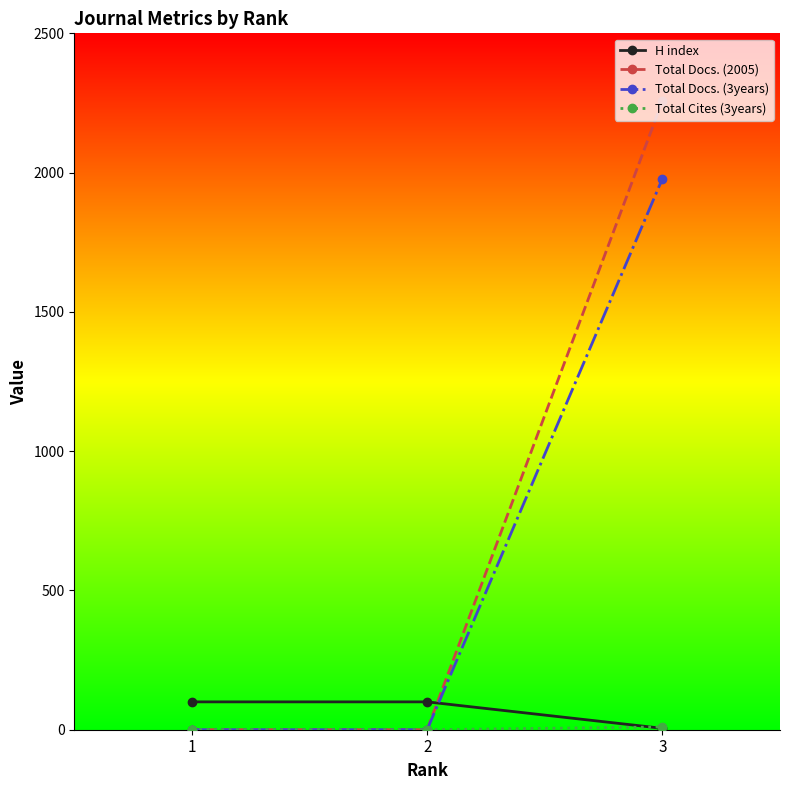

Which series has the widest spread of values?

Total Docs. (2005)